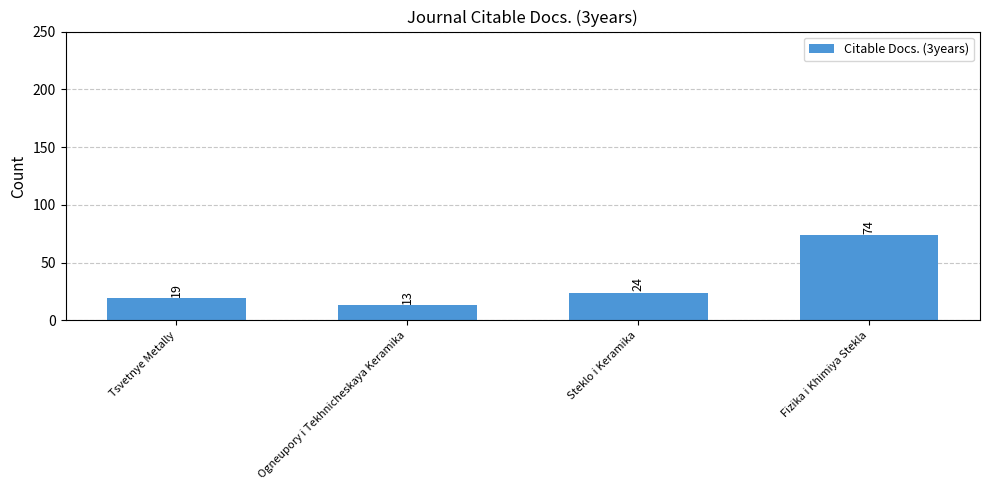

What value does the data have at Steklo i Keramika, to the nearest 5?

25